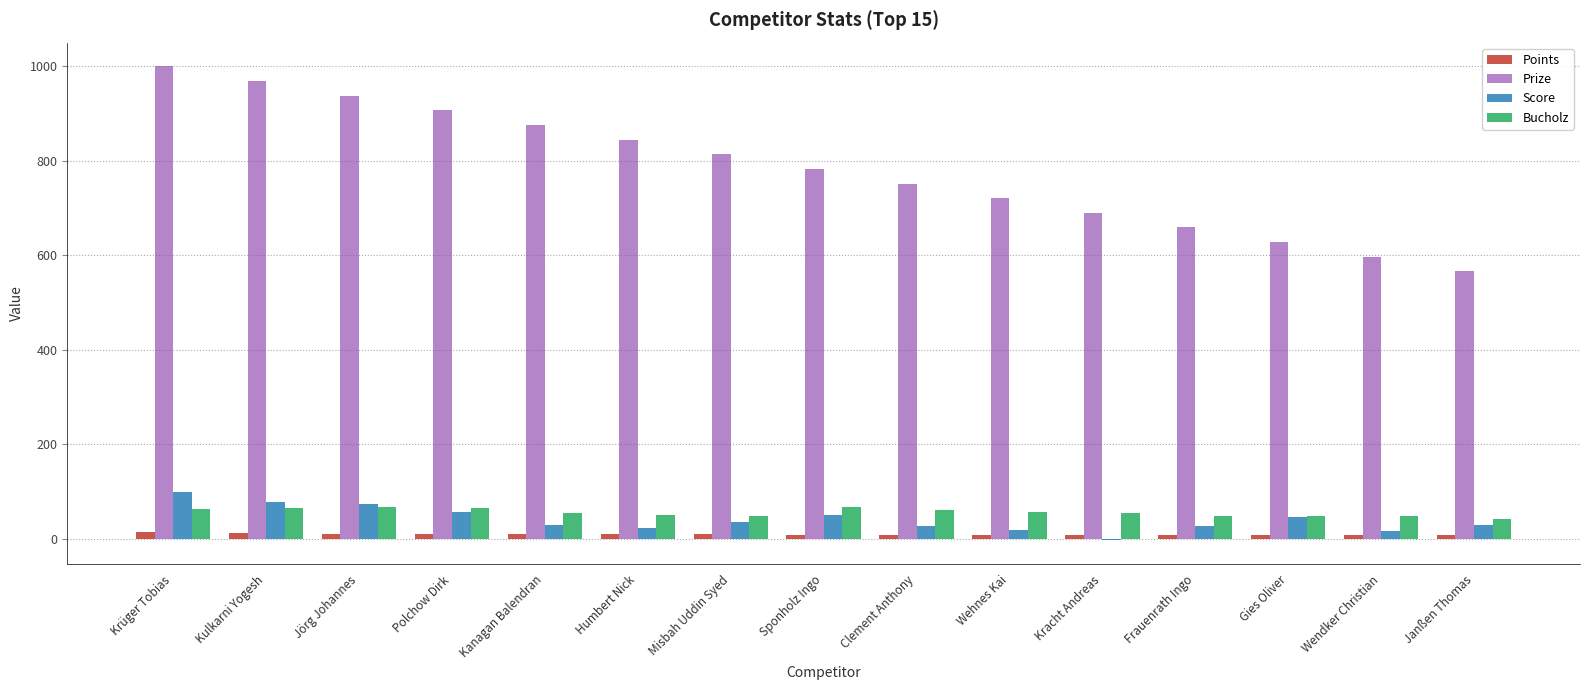

The Prize series shows 566 at Janßen Thomas. True or false?

True